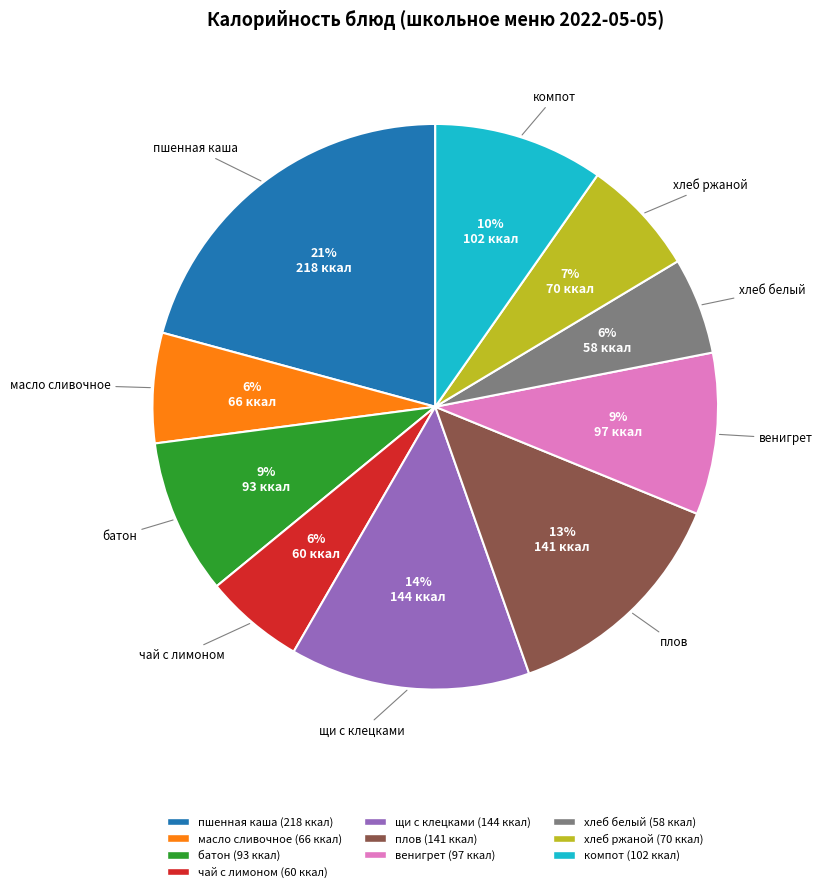

Does чай с лимоном account for over 50% of the chart?

No